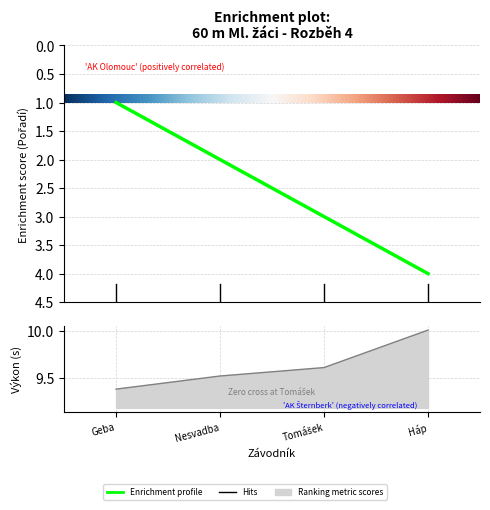

True or false: Pořadí and Výkon intersect in this chart.

False